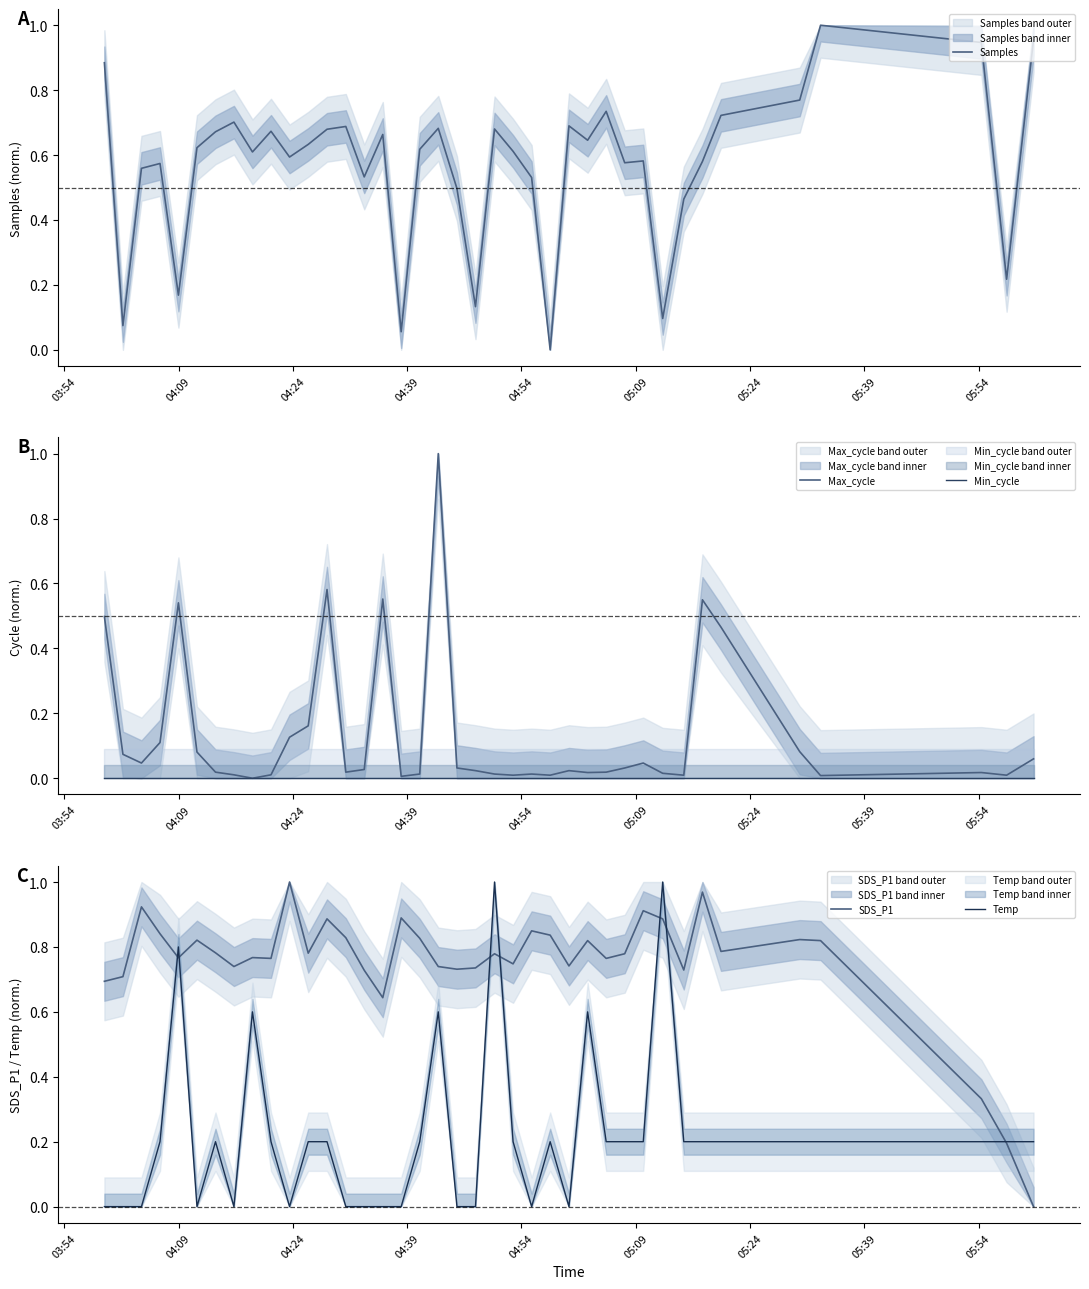

What is the maximum value for Max_cycle?

1.0